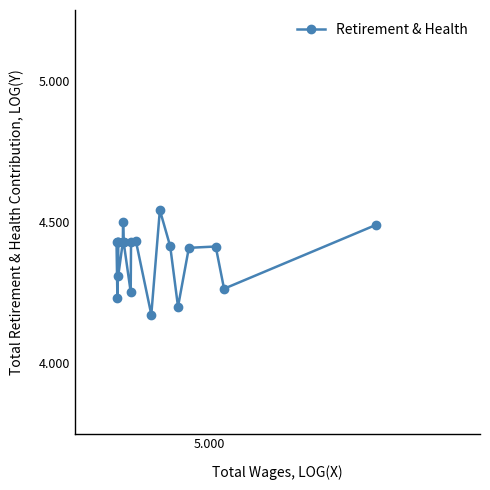

True or false: the data has more than 1 interior local peaks.

True